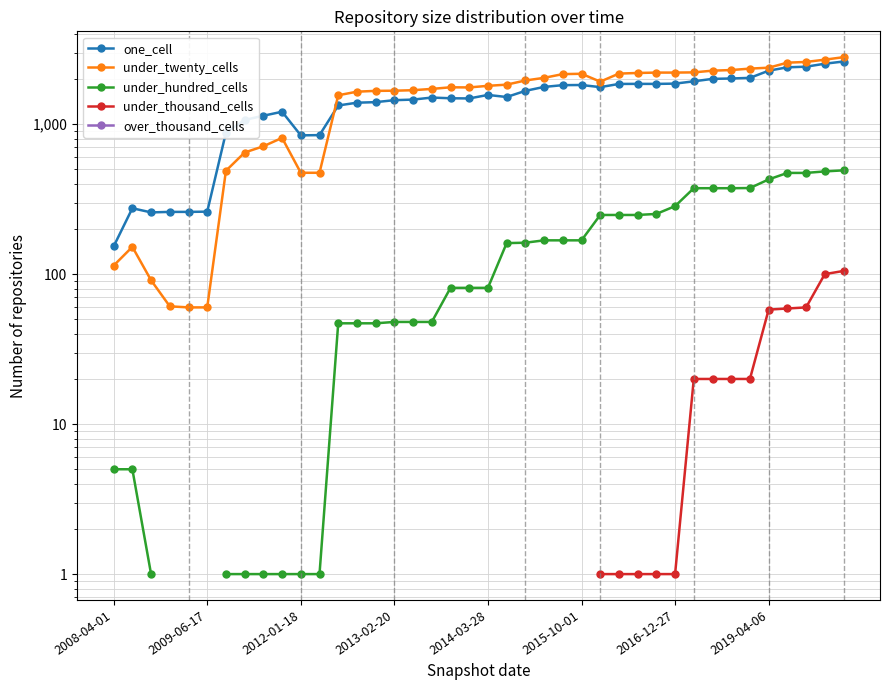

True or false: over_thousand_cells has more than 0 points higher than both neighbors.

False